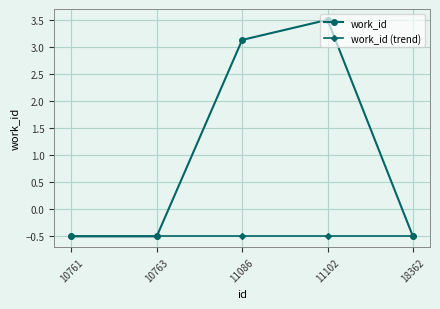

How many lines are shown in the chart?

2